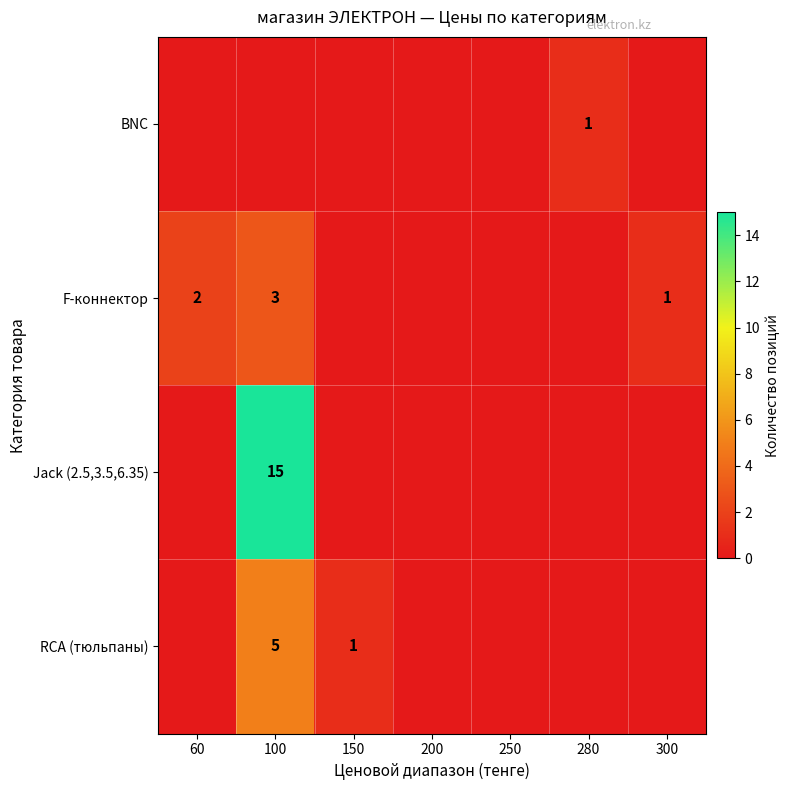

What is the total value across all series at 60?

2